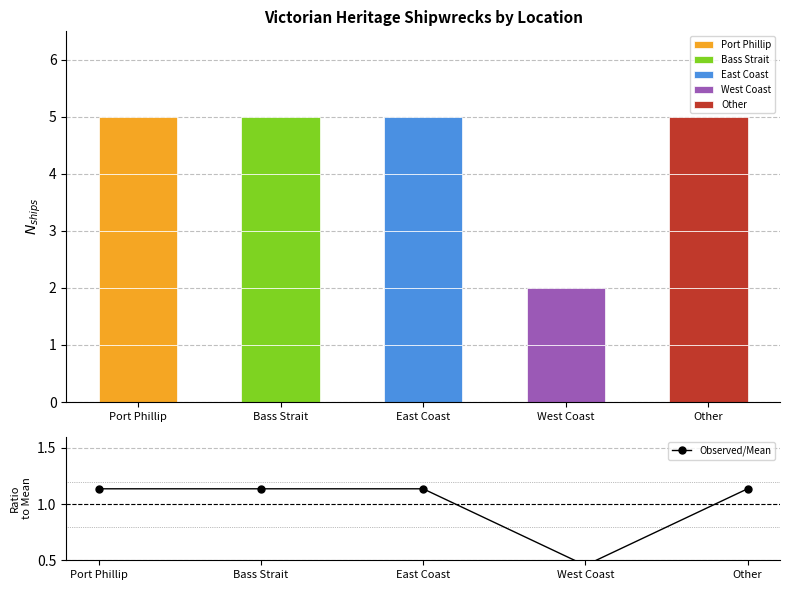

Reading right to left, transcribe all the data shown in this chart.

1.1	0.5	1.1	1.1	1.1